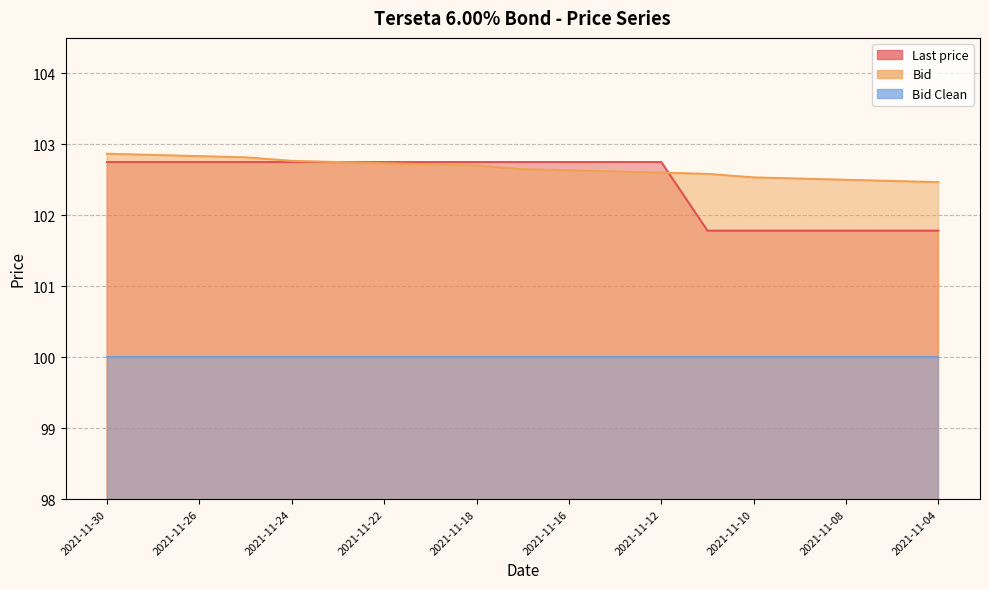

At which label does Bid reach its minimum?

2021-11-04